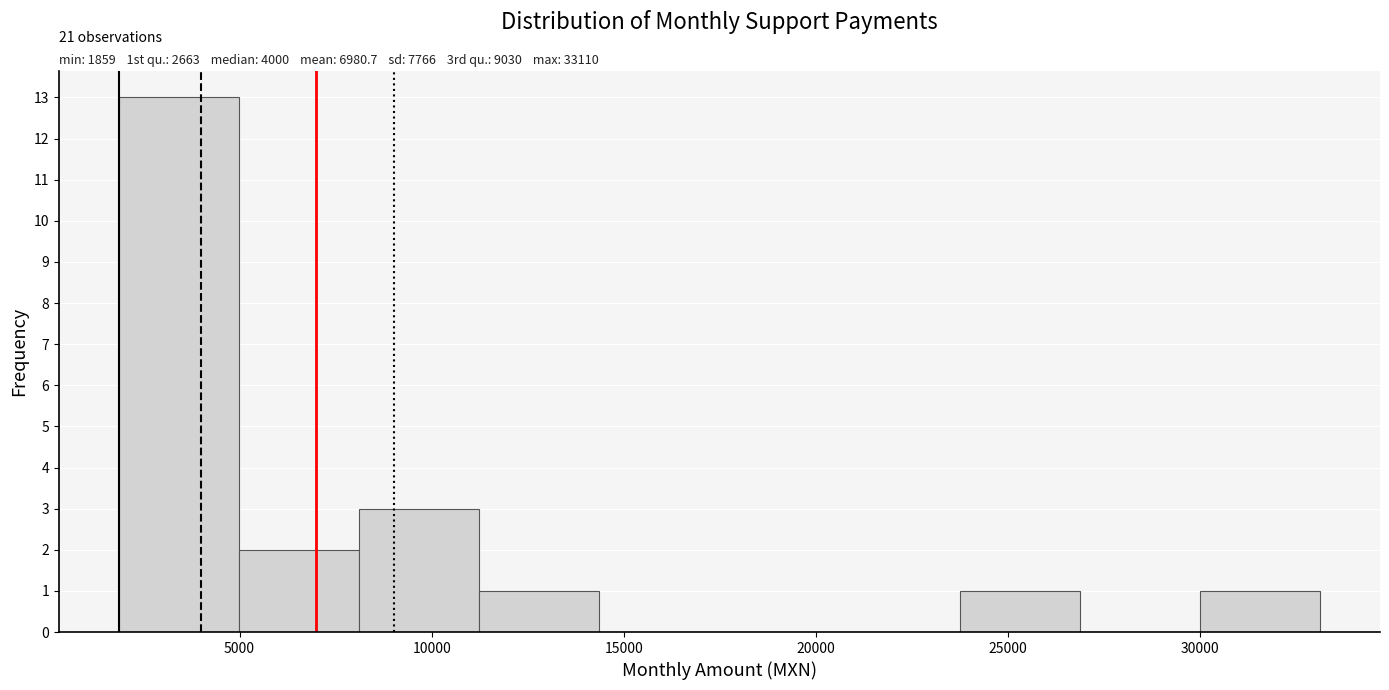

Over which range of the x-axis is the bar tallest?

2000 to 5000